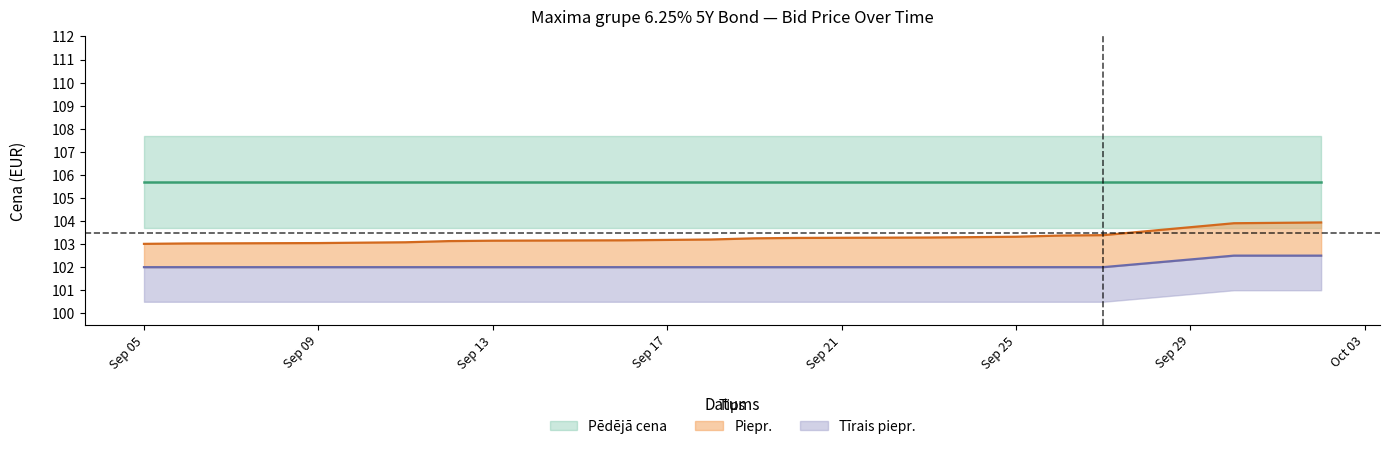

Which category has the highest value across all series?

2024-10-02